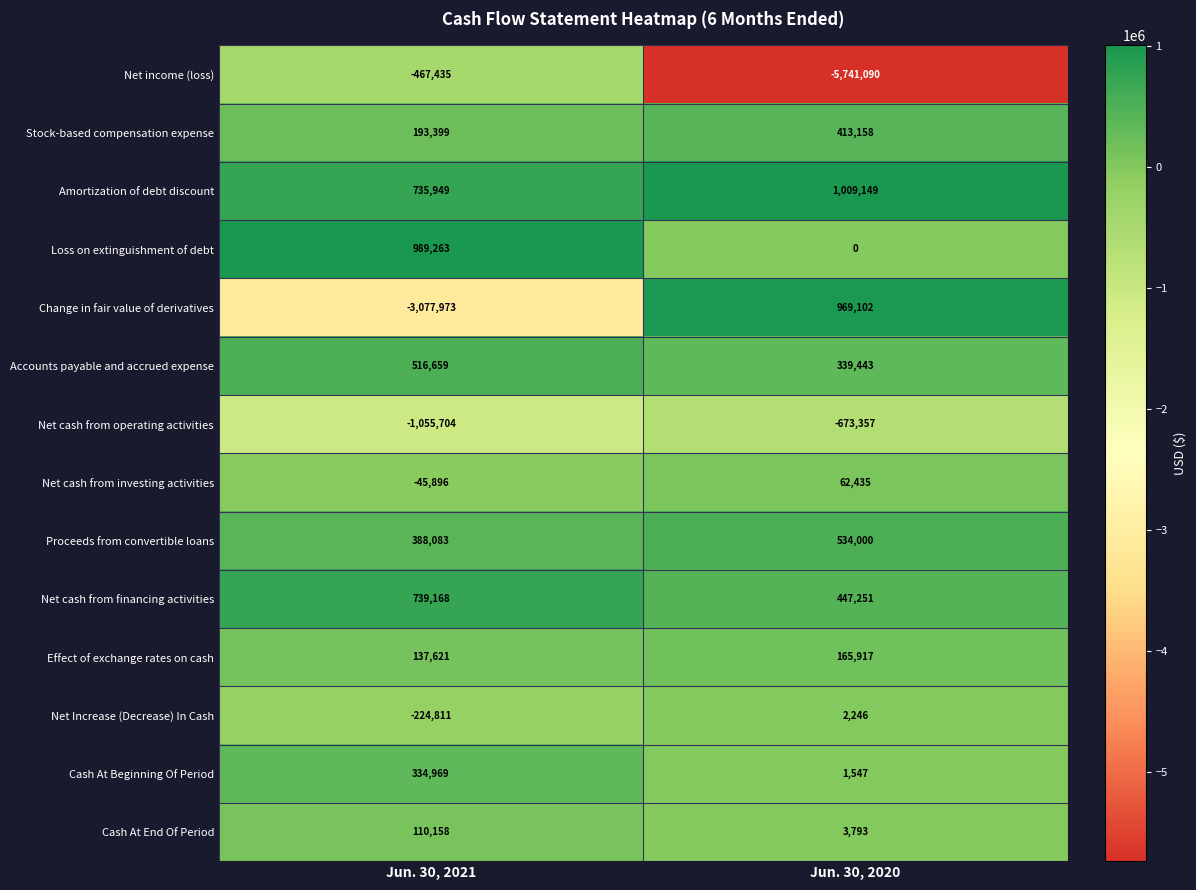

Rank the series at Jun. 30, 2020 from highest to lowest value.

Amortization of debt discount, Change in fair value of derivatives, Proceeds from convertible loans, Net cash from financing activities, Stock-based compensation expense, Accounts payable and accrued expense, Effect of exchange rates on cash, Net cash from investing activities, Cash At End Of Period, Net Increase (Decrease) In Cash, Cash At Beginning Of Period, Loss on extinguishment of debt, Net cash from operating activities, Net income (loss)